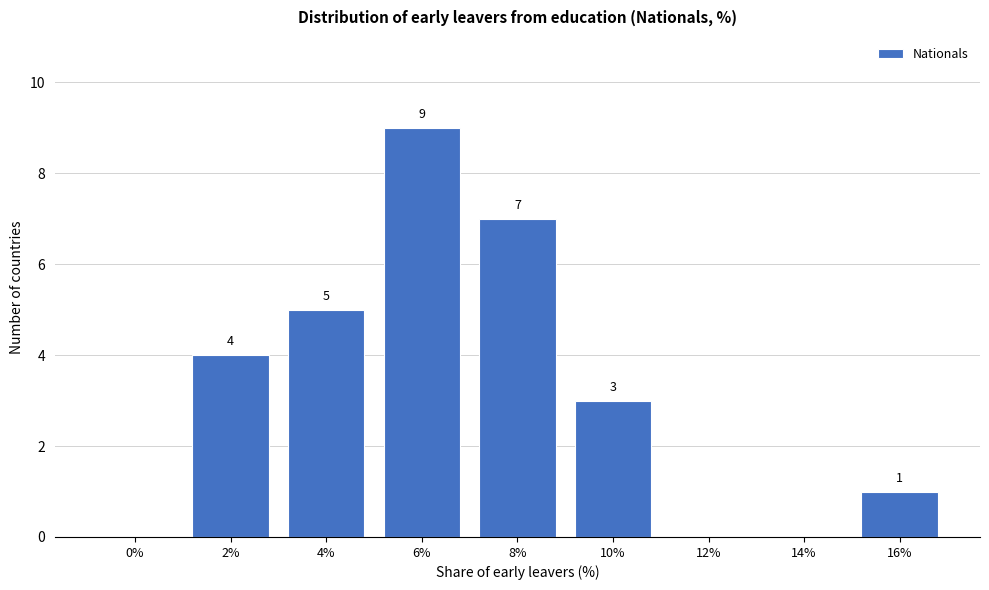

Reading left to right, transcribe all the data shown in this chart.

0%=0	2%=4	4%=5	6%=9	8%=7	10%=3	12%=0	14%=0	16%=1